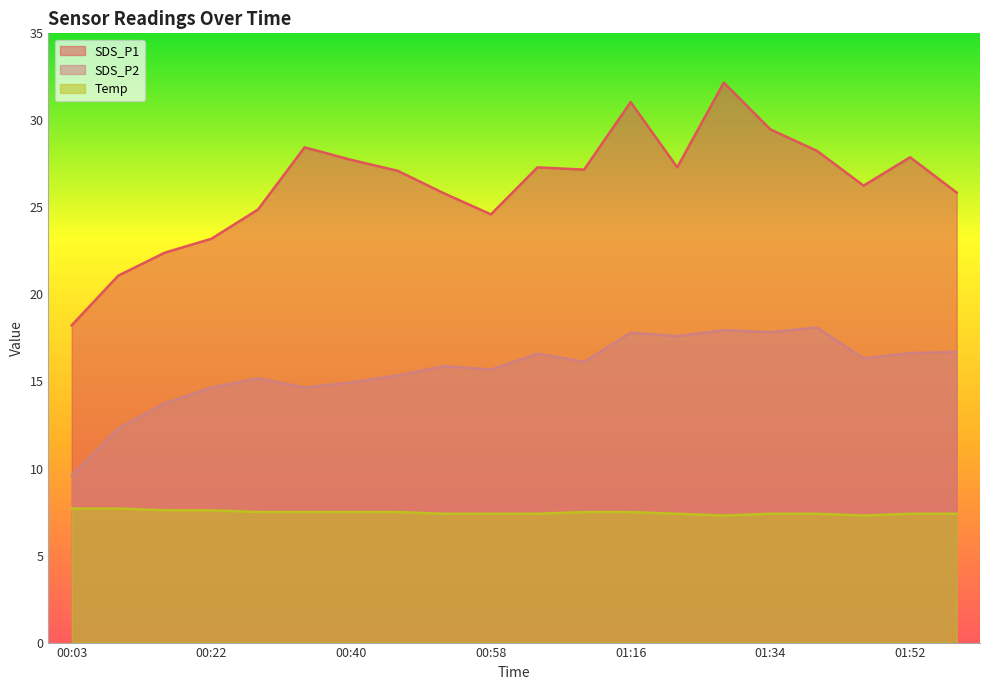

Does the chart display data point markers on the line(s)?

No